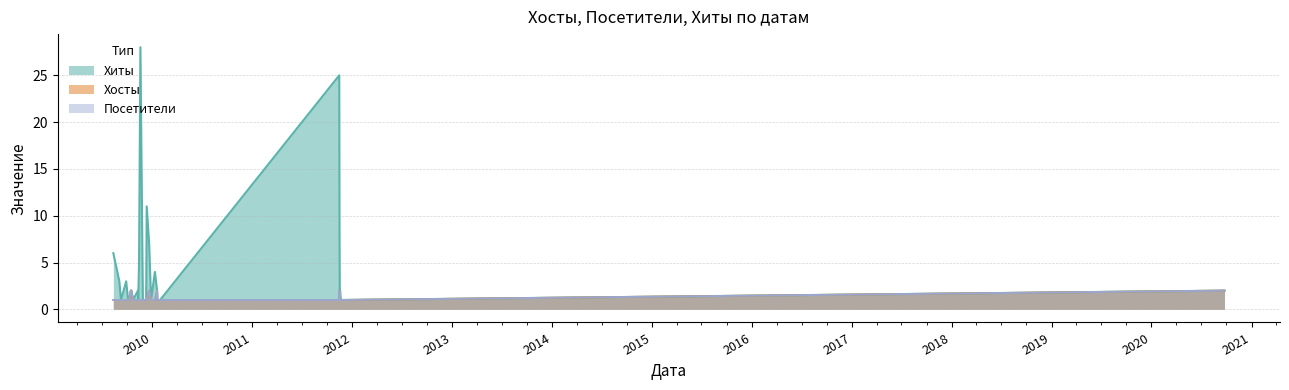

True or false: Хосты and Посетители cross at least once.

False